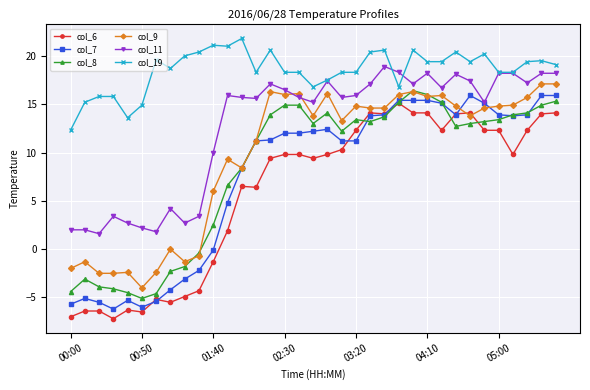

At how many categories does at least one series exceed -4?

35